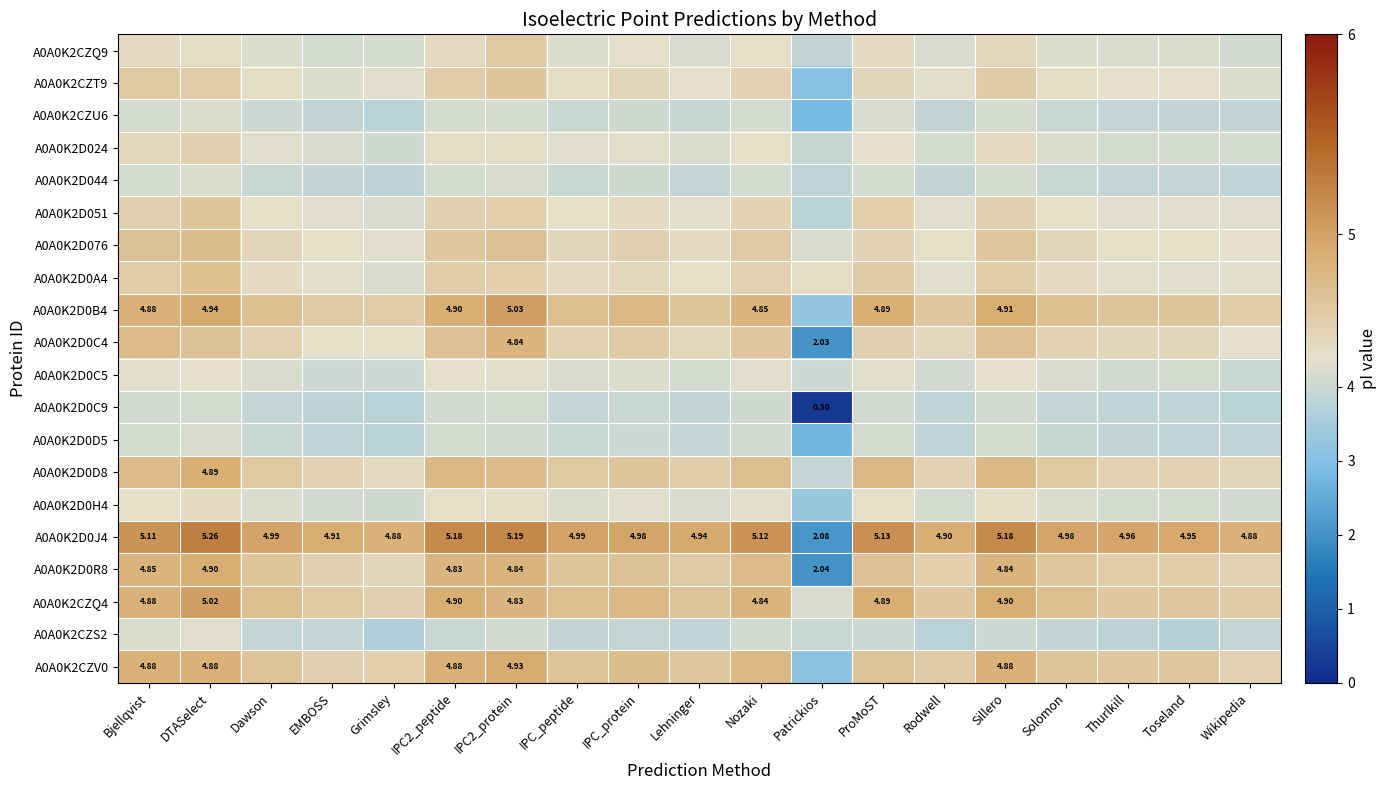

Count the A0A0K2D0A4 values in the range 4 to 5.

19